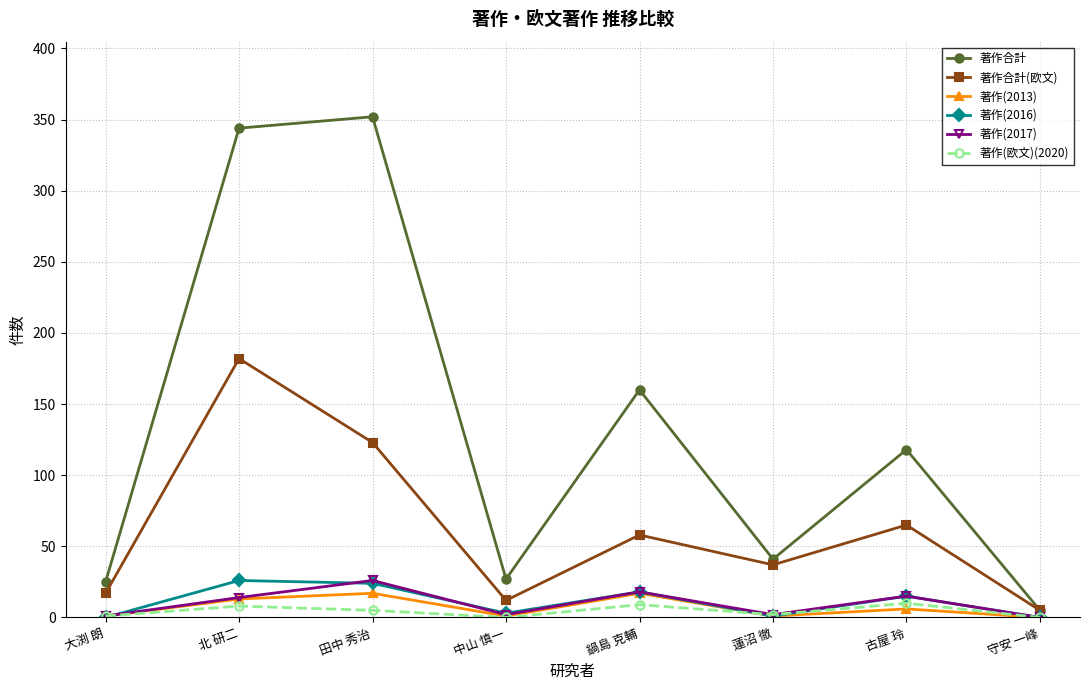

How many data points in 著作(2017) are less than 14?

4